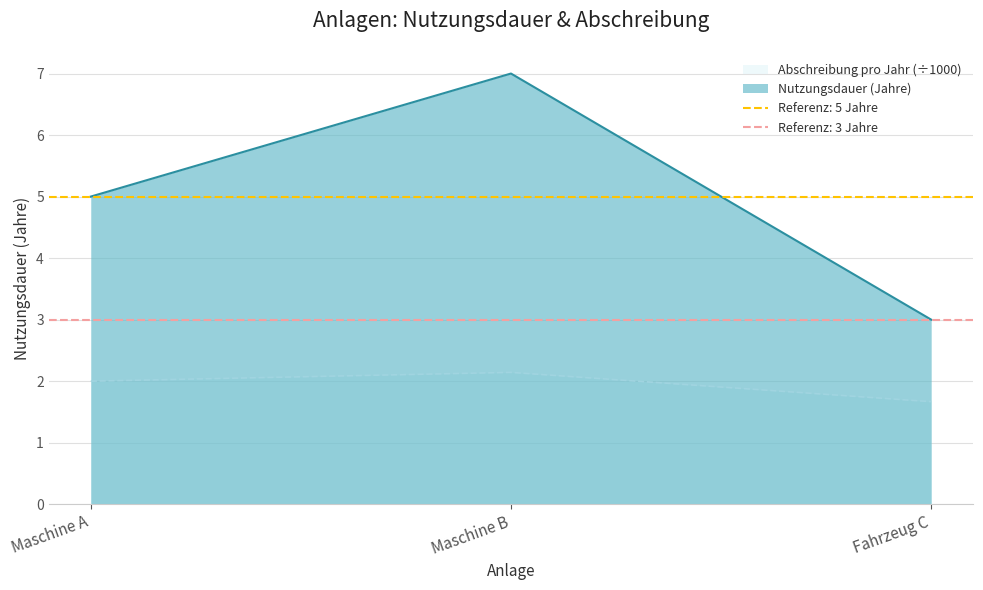

Which series has the largest range (max minus min)?

Nutzungsdauer (Jahre)